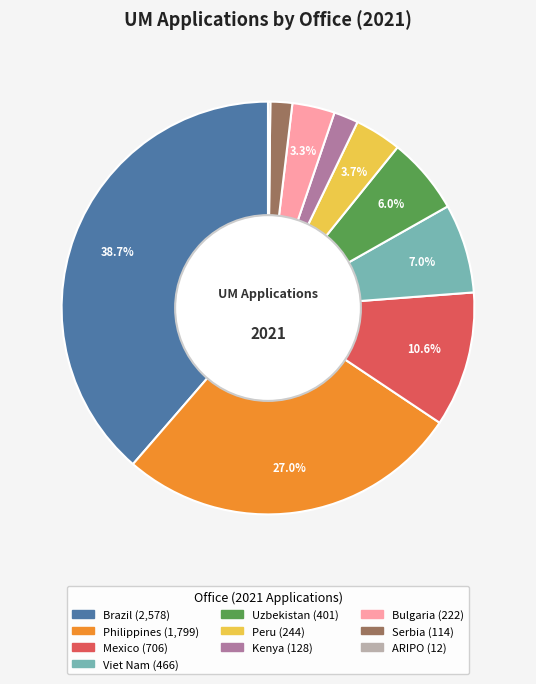

To the nearest percent, what percentage of the pie is Philippines?

27%